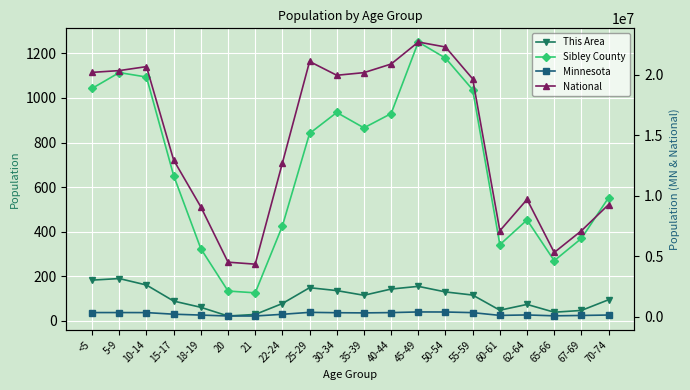

Count the number of categories in the chart.

20